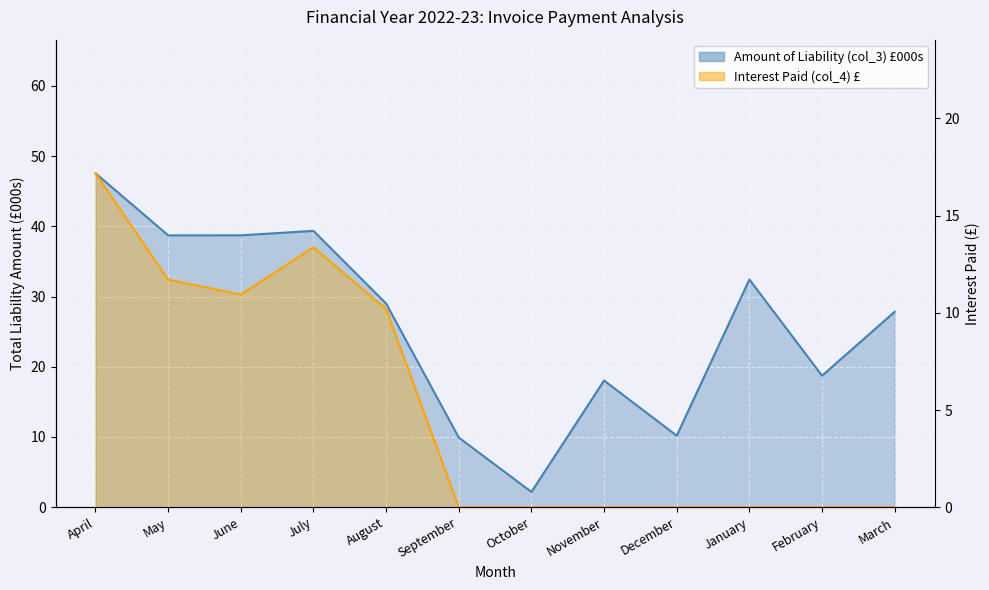

True or false: Amount of Liability (col_3) and Interest Paid (col_4) cross at least once.

False